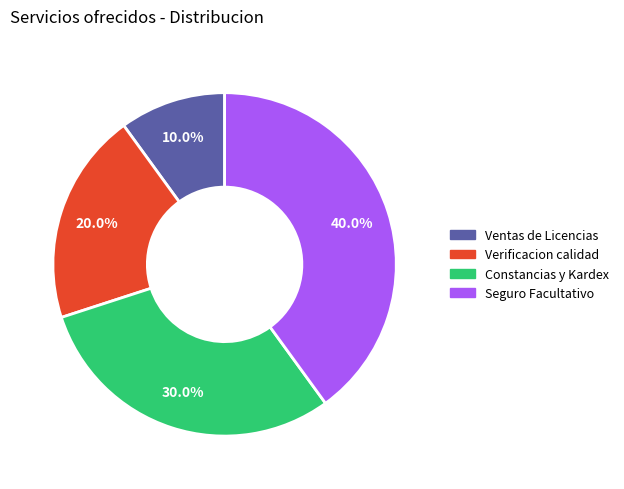

Is there a majority slice in this chart?

No